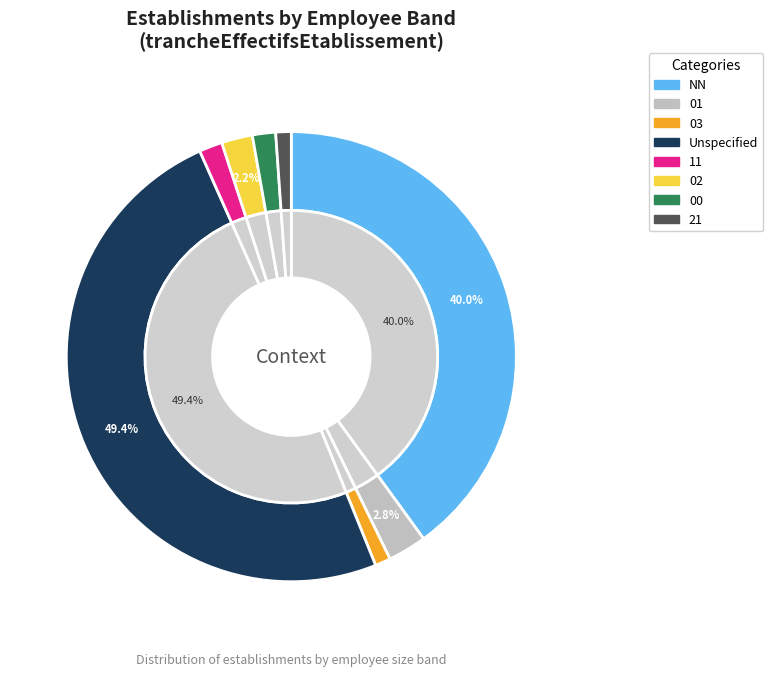

To the nearest percent, what portion does 00 represent?

2%